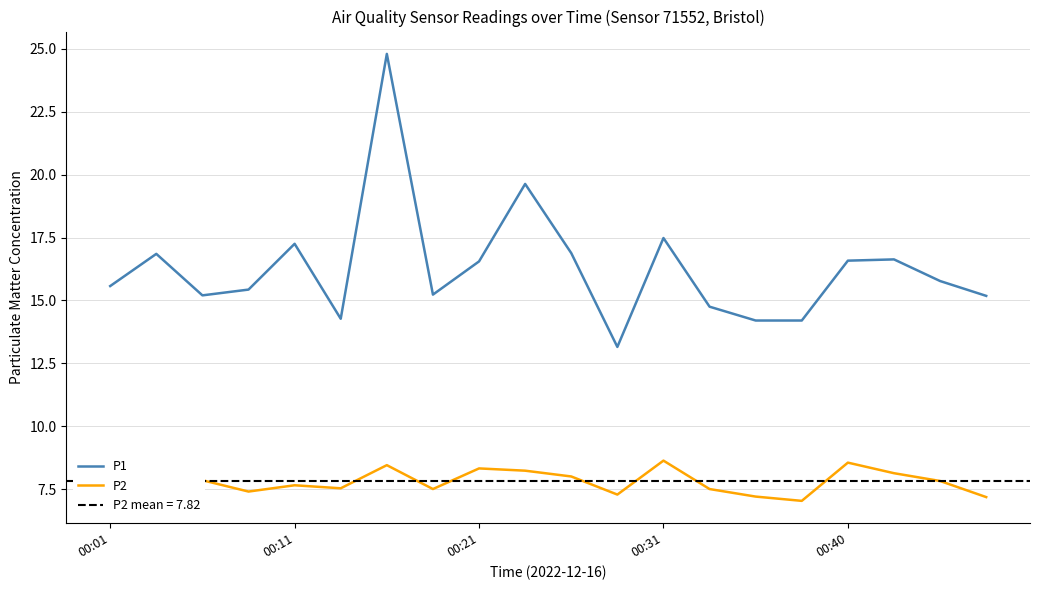

True or false: P2 and P1 cross at least once.

False